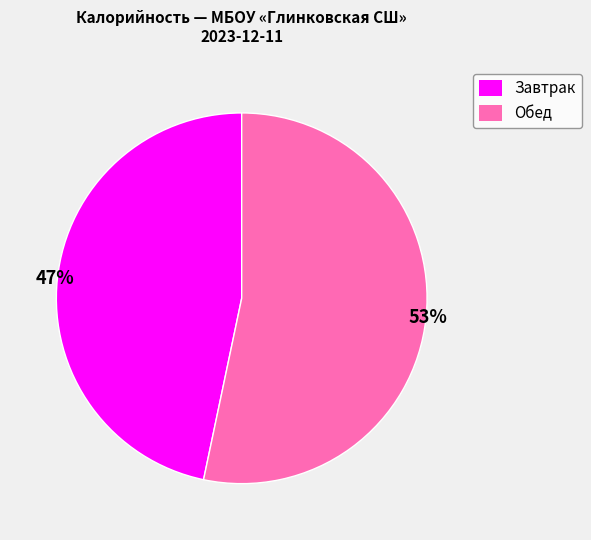

Rank the categories by value from lowest to highest.

Завтрак, Обед